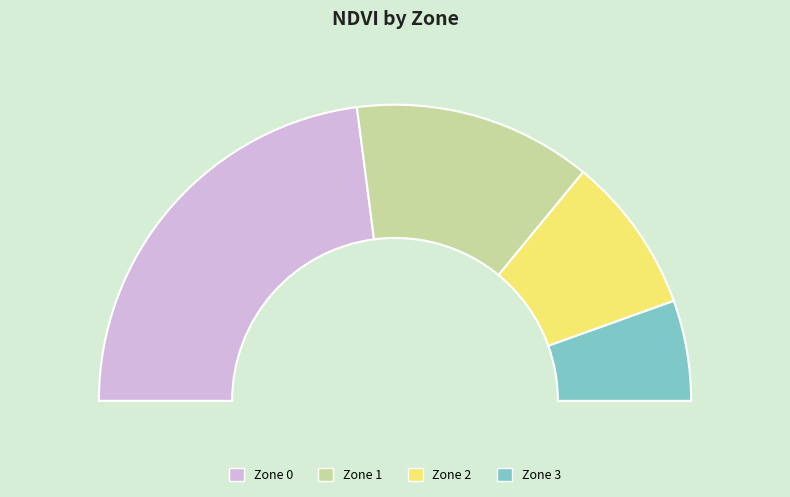

Combined, what portion of the pie is Zone 1 and Zone 2?

43.2%